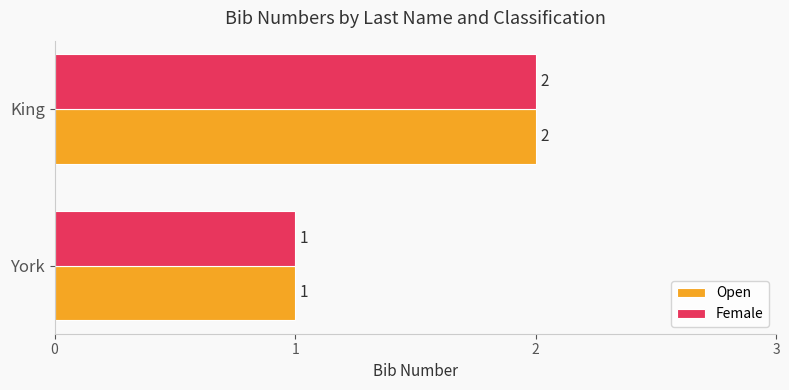

What is the sum of the Female values at King and York?

3